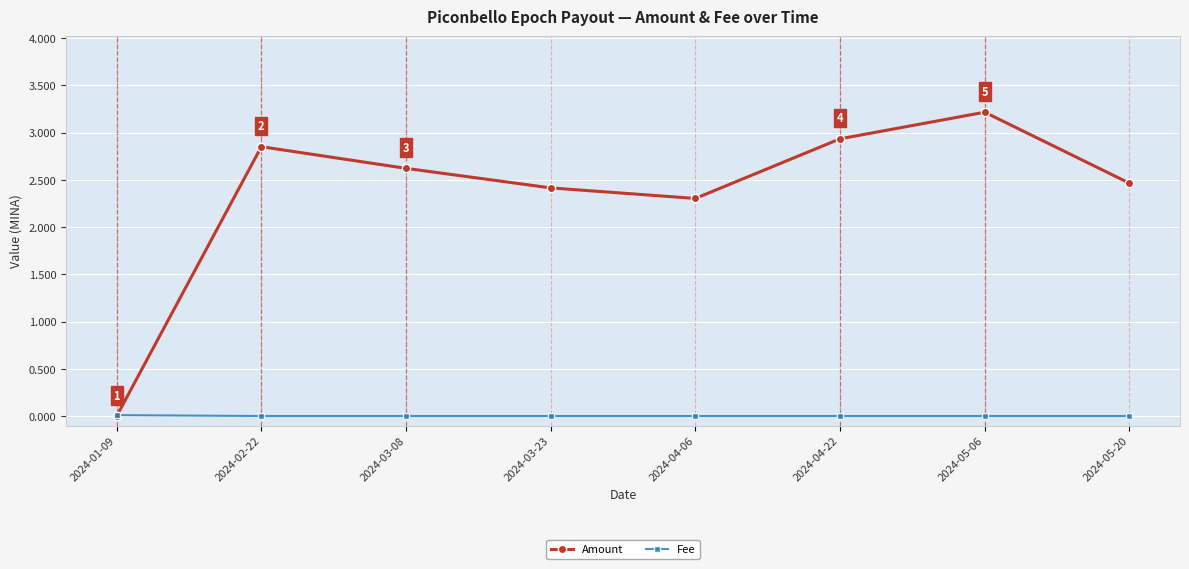

List the series in order of their peak value, highest first.

Amount, Fee